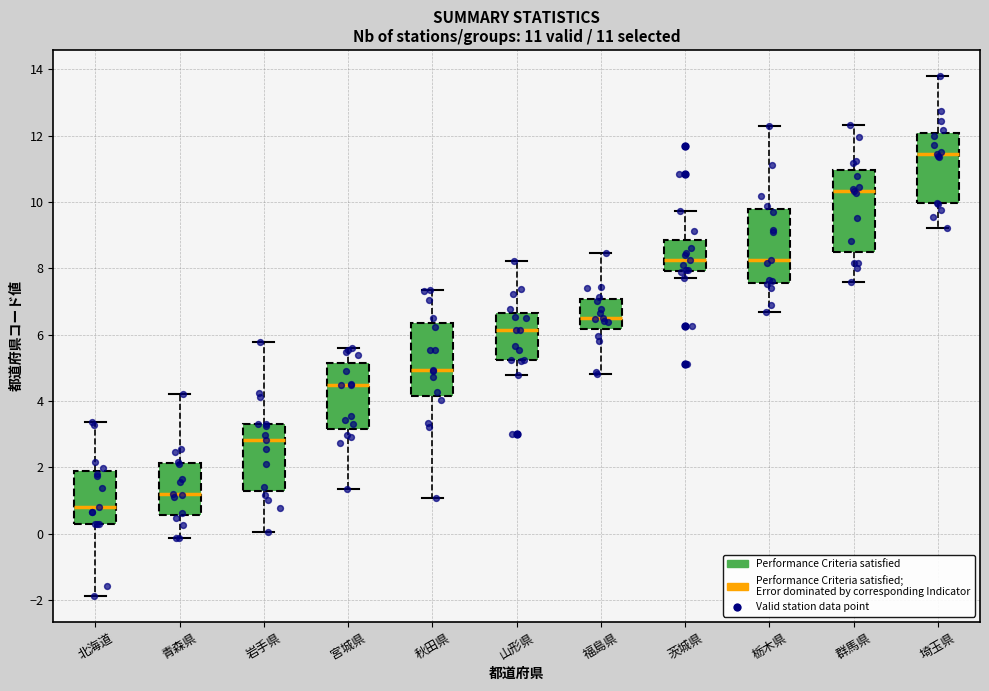

Which box's median line is the highest?

埼玉県